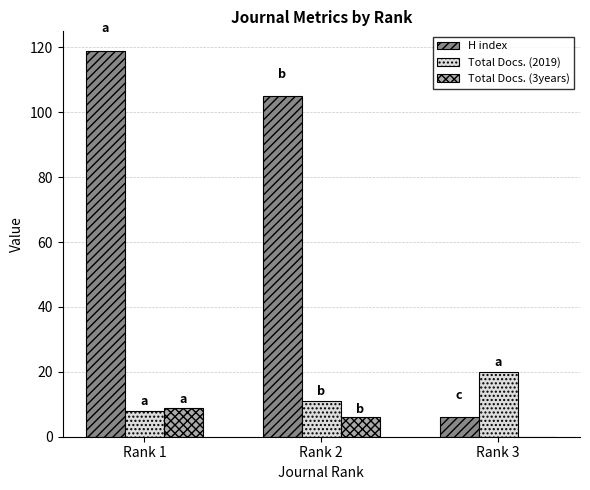

Reading right to left, list all the values displayed in this chart.

H index: 6	105	119
Total Docs. (2019): 20	11	8
Total Docs. (3years): 0	6	9